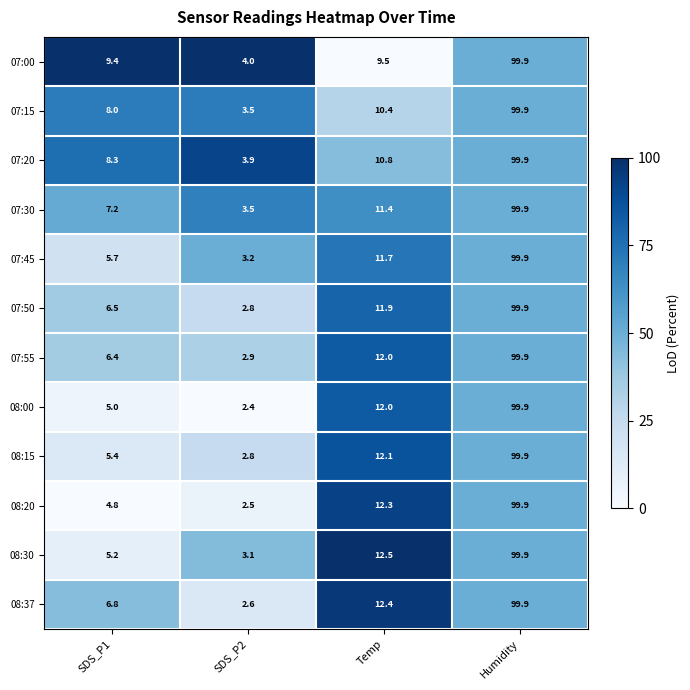

Rank the categories by 07:30 value from highest to lowest.

Humidity, Temp, SDS_P1, SDS_P2